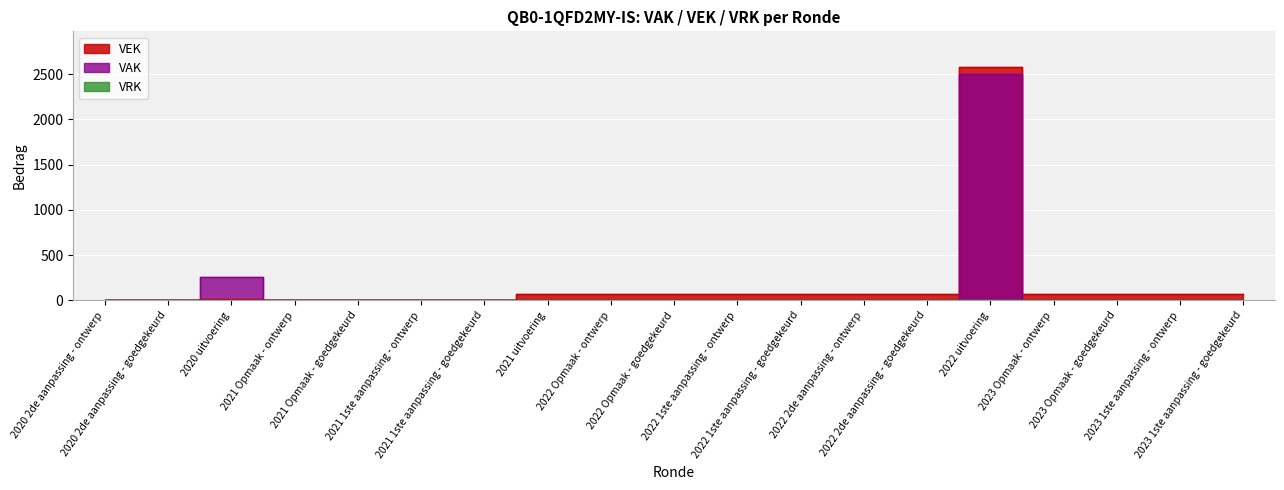

Is it true that VEK equals 75 at 2021 uitvoering?

True